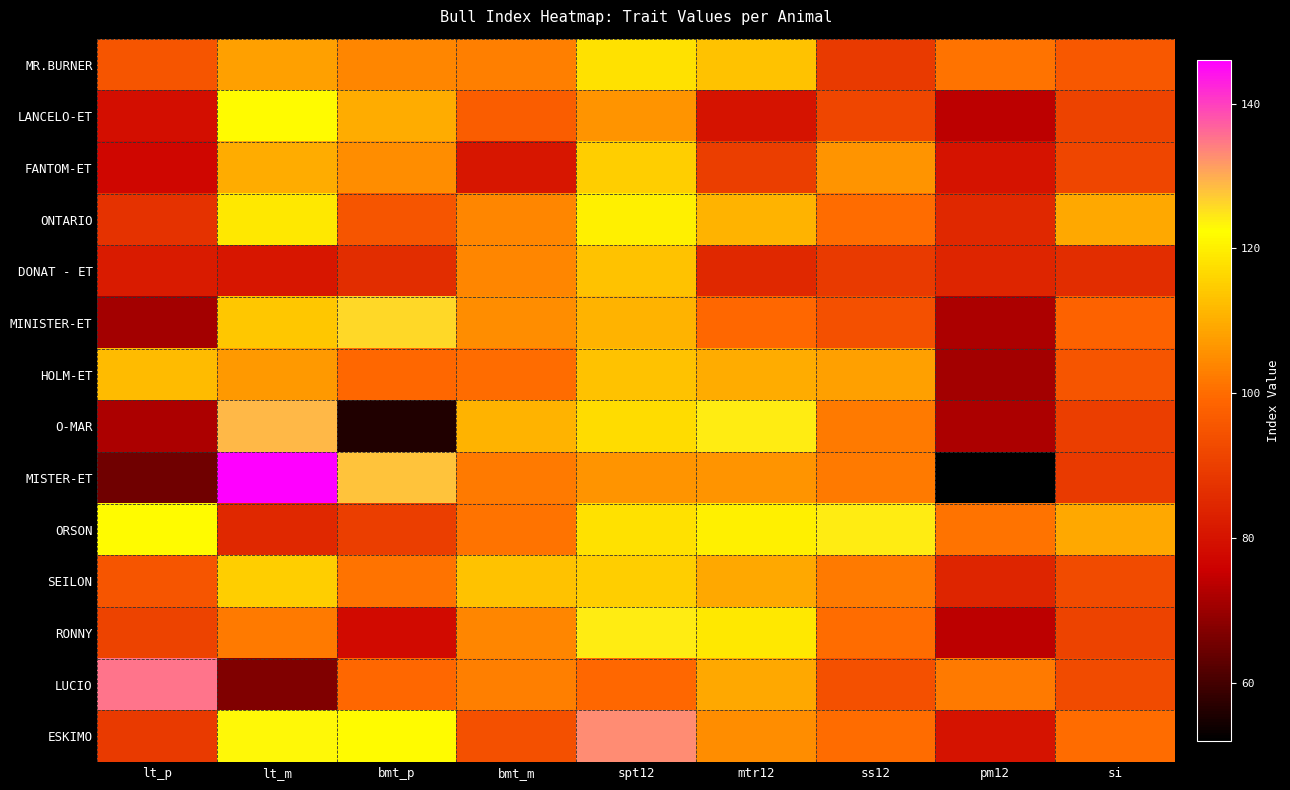

Reading left to right, what are all the values shown in this chart?

MR.BURNER: lt_p=95	lt_m=108	bmt_p=104	bmt_m=103	spt12=118	mtr12=113	ss12=89	pm12=101	si=96
LANCELO-ET: lt_p=79	lt_m=122	bmt_p=110	bmt_m=97	spt12=106	mtr12=80	ss12=92	pm12=74	si=91
FANTOM-ET: lt_p=77	lt_m=110	bmt_p=105	bmt_m=81	spt12=115	mtr12=90	ss12=106	pm12=80	si=92
ONTARIO: lt_p=87	lt_m=119	bmt_p=95	bmt_m=104	spt12=120	mtr12=111	ss12=100	pm12=85	si=109
DONAT - ET: lt_p=82	lt_m=81	bmt_p=86	bmt_m=104	spt12=113	mtr12=85	ss12=89	pm12=84	si=86
MINISTER-ET: lt_p=71	lt_m=114	bmt_p=126	bmt_m=105	spt12=111	mtr12=99	ss12=94	pm12=72	si=98
HOLM-ET: lt_p=112	lt_m=107	bmt_p=99	bmt_m=100	spt12=113	mtr12=110	ss12=108	pm12=71	si=95
O-MAR: lt_p=72	lt_m=129	bmt_p=56	bmt_m=111	spt12=117	mtr12=124	ss12=102	pm12=72	si=90
MISTER-ET: lt_p=65	lt_m=146	bmt_p=128	bmt_m=102	spt12=106	mtr12=106	ss12=102	pm12=52	si=89
ORSON: lt_p=122	lt_m=85	bmt_p=90	bmt_m=101	spt12=118	mtr12=120	ss12=124	pm12=101	si=109
SEILON: lt_p=95	lt_m=115	bmt_p=101	bmt_m=113	spt12=115	mtr12=109	ss12=102	pm12=84	si=93
RONNY: lt_p=91	lt_m=102	bmt_p=78	bmt_m=104	spt12=124	mtr12=119	ss12=100	pm12=74	si=91
LUCIO: lt_p=135	lt_m=67	bmt_p=99	bmt_m=103	spt12=99	mtr12=109	ss12=94	pm12=102	si=93
ESKIMO: lt_p=89	lt_m=123	bmt_p=122	bmt_m=94	spt12=133	mtr12=105	ss12=100	pm12=80	si=100